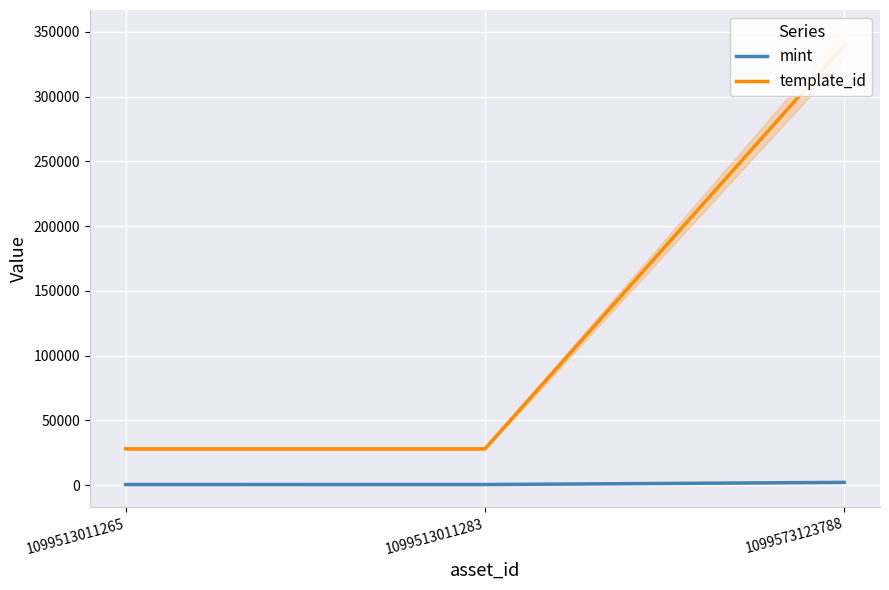

At how many categories does at least one series exceed 137806?

1